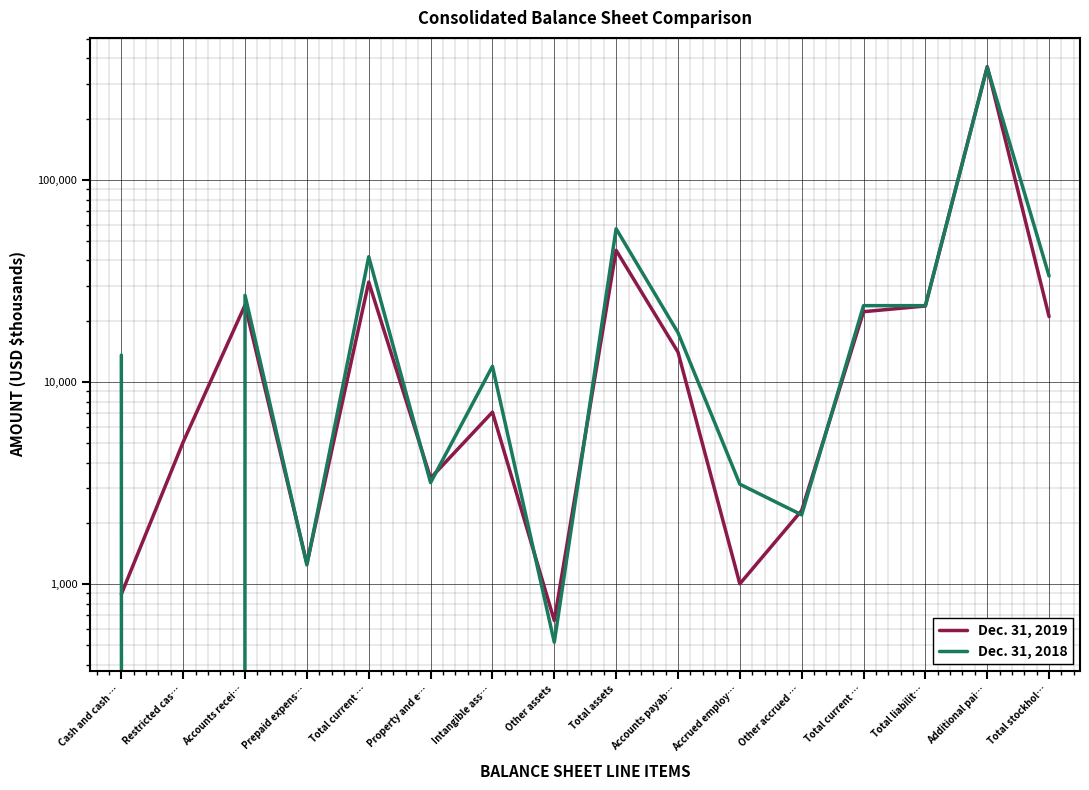

Which has a higher value, Restricted cas… or Total liabilit…?

Total liabilit…